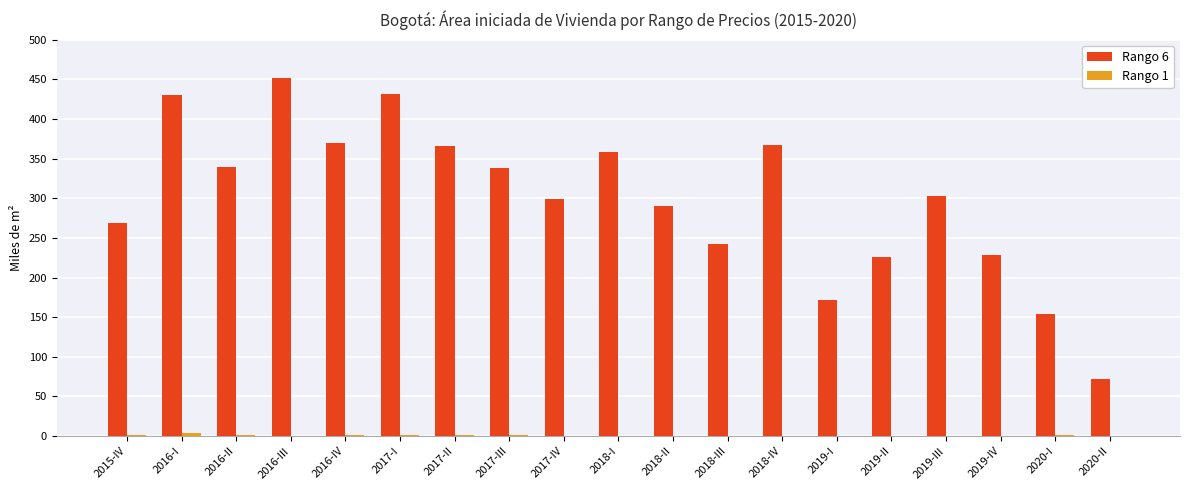

Are the bars grouped side by side (vs. stacked)?

Yes